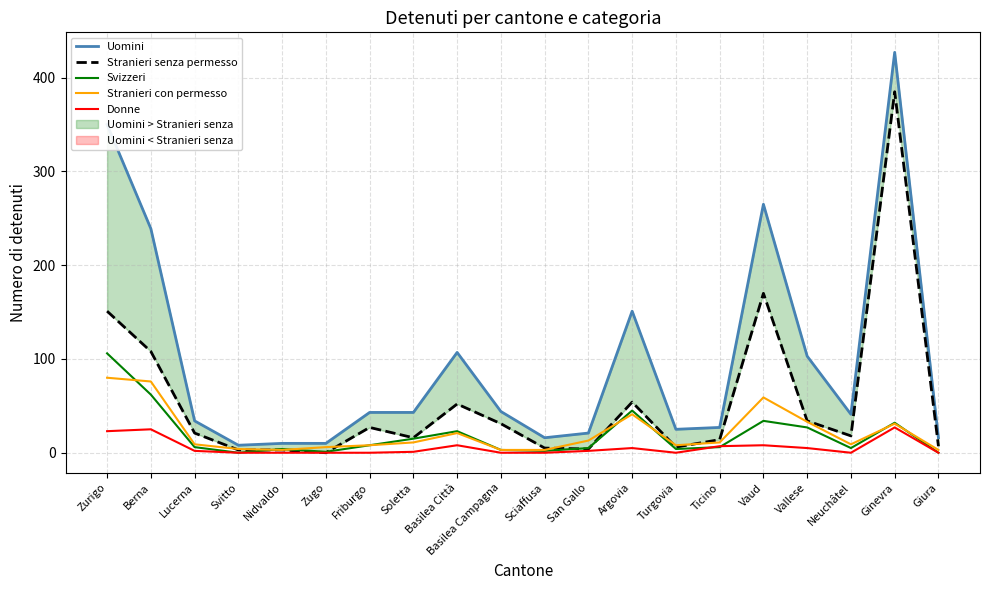

At which category does Donne reach its first local peak?

Berna